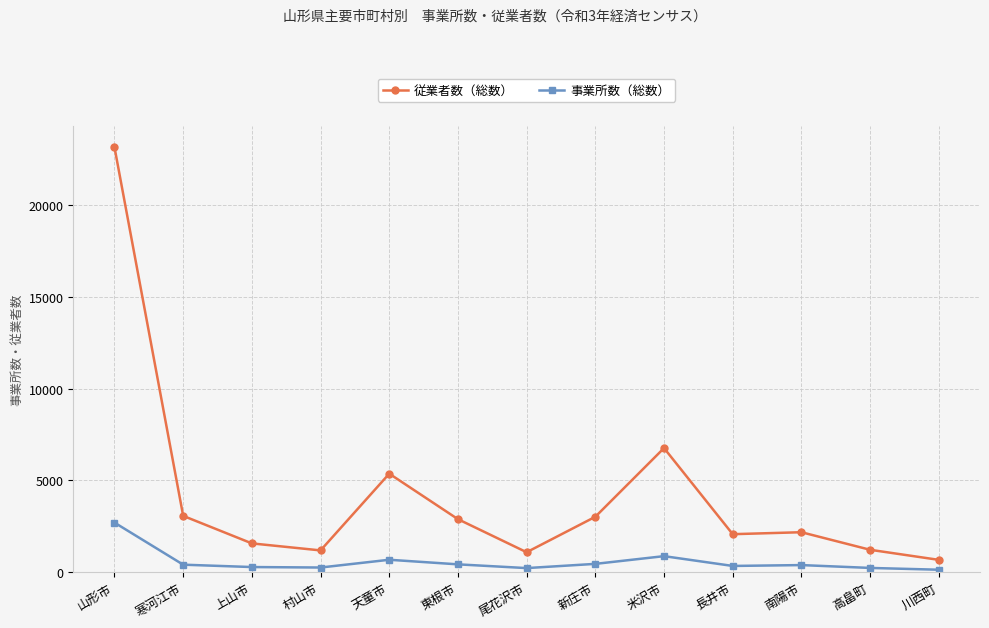

What is the maximum value for 従業者数（総数）?

23148